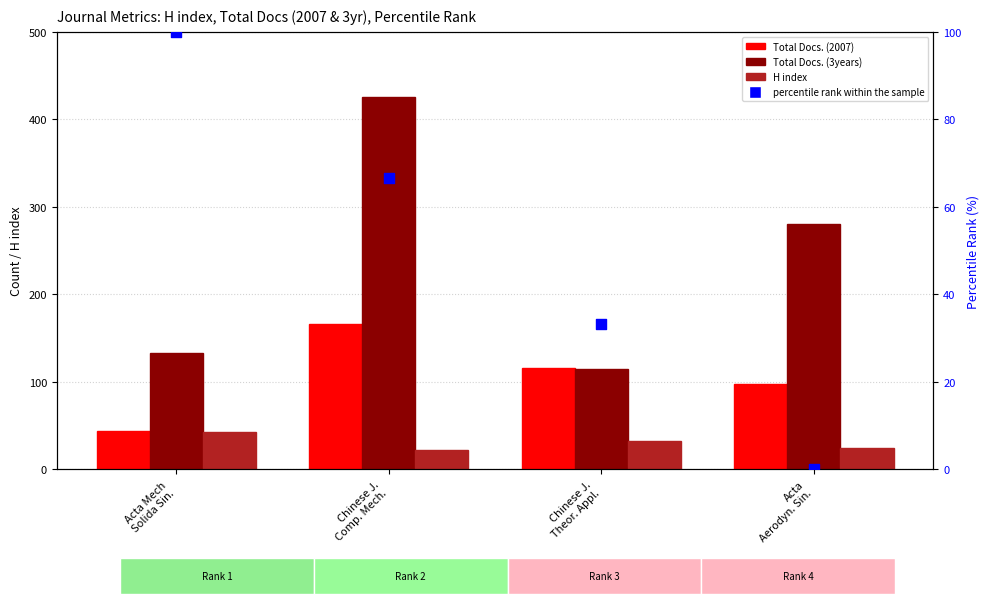

What is the total value across all series at Chinese J.
Theor. Appl.?

296.3